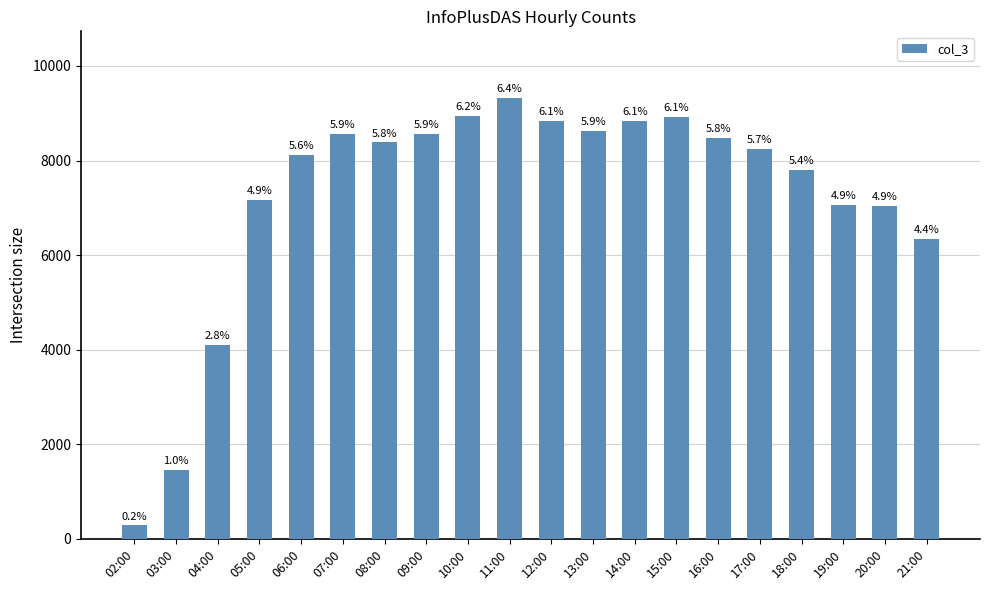

Does the chart contain any negative values?

No